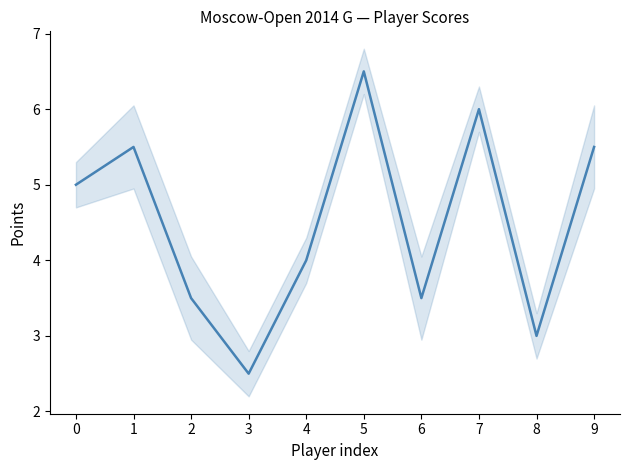

What is the maximum value shown in the chart?

6.5